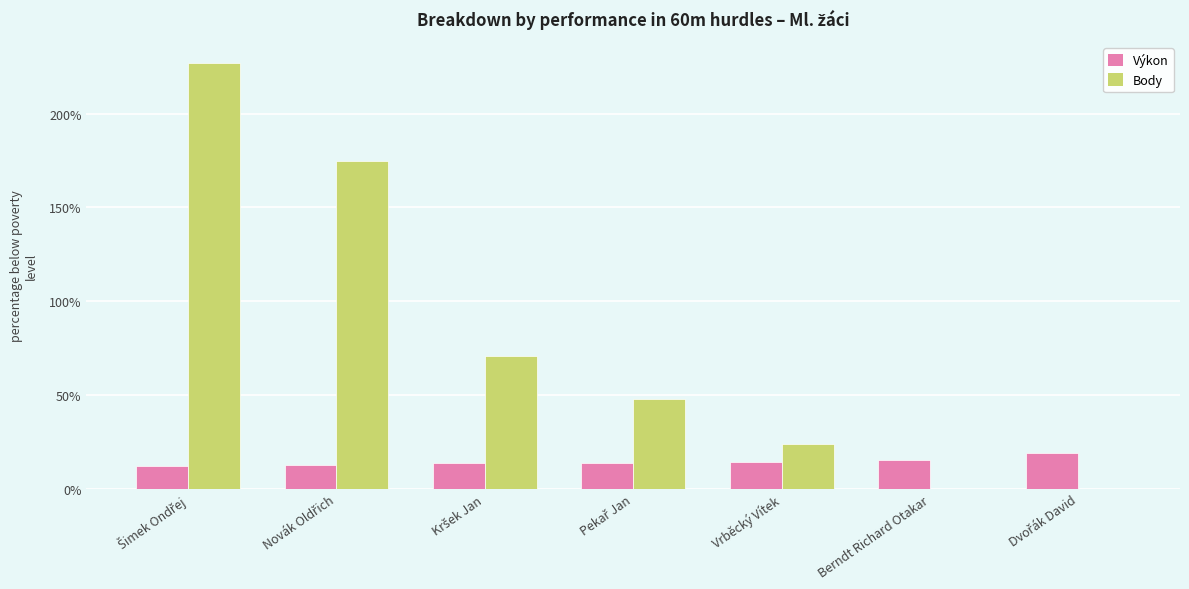

What is the sum of all Body values?

545.0